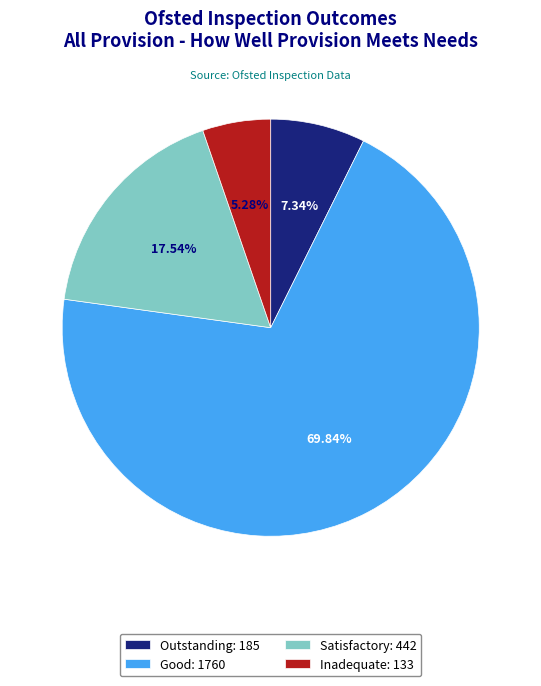

To the nearest percent, what is the combined percentage of Good and Outstanding?

77%